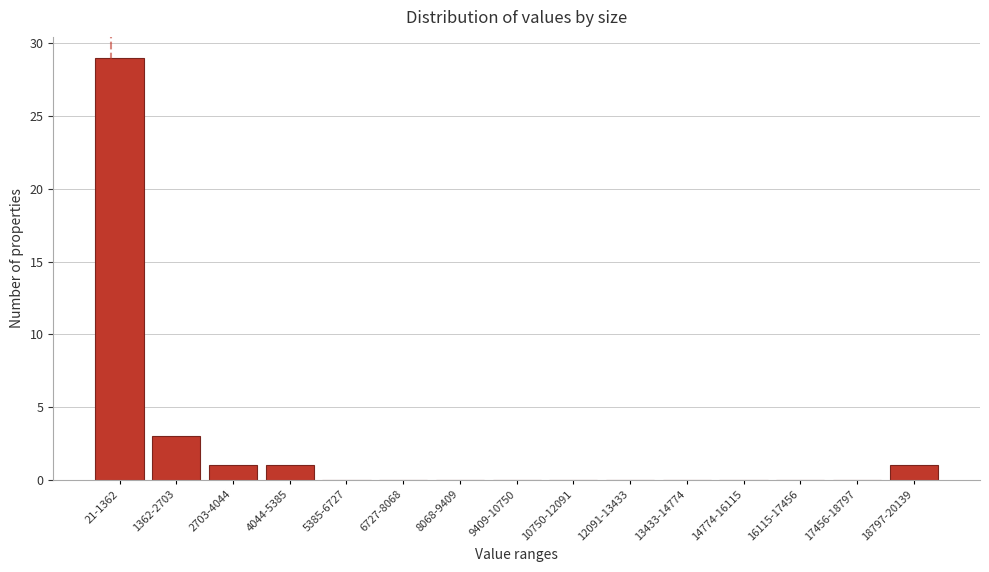

Reading left to right, extract all data points from this chart.

21-1362=29	1362-2703=3	2703-4044=1	4044-5385=1	5385-6727=0	6727-8068=0	8068-9409=0	9409-10750=0	10750-12091=0	12091-13433=0	13433-14774=0	14774-16115=0	16115-17456=0	17456-18797=0	18797-20139=1